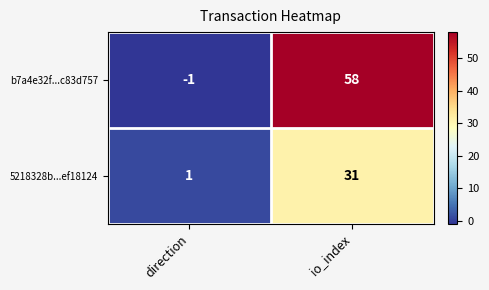

List the series in order of their overall mean, lowest first.

5218328b...ef18124, b7a4e32f...c83d757